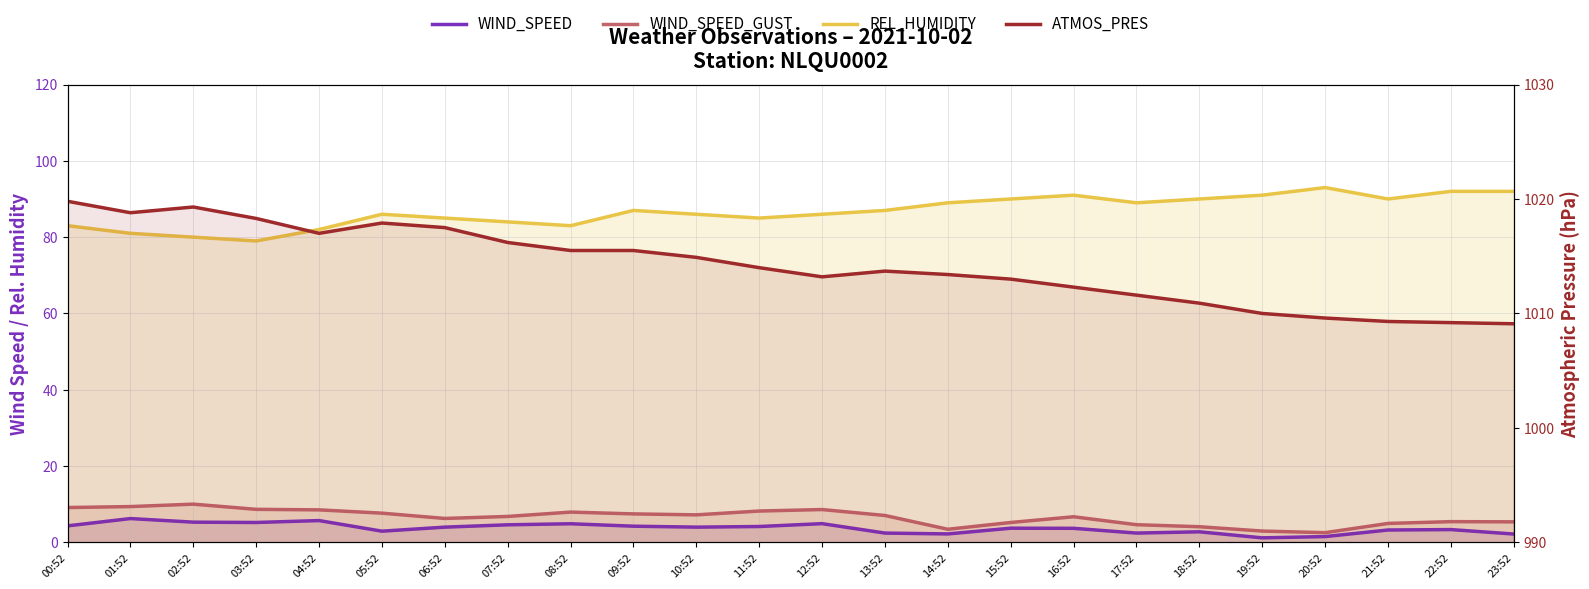

Reading left to right, transcribe all the data shown in this chart.

WIND_SPEED: 00:52=4.3	01:52=6.2	02:52=5.3	03:52=5.2	04:52=5.7	05:52=2.9	06:52=4.0	07:52=4.6	08:52=4.9	09:52=4.2	10:52=4.0	11:52=4.2	12:52=4.9	13:52=2.4	14:52=2.2	15:52=3.7	16:52=3.7	17:52=2.4	18:52=2.8	19:52=1.2	20:52=1.5	21:52=3.2	22:52=3.4	23:52=2.2
WIND_SPEED_GUST: 00:52=9.1	01:52=9.4	02:52=10.0	03:52=8.7	04:52=8.5	05:52=7.7	06:52=6.3	07:52=6.8	08:52=7.9	09:52=7.5	10:52=7.2	11:52=8.2	12:52=8.6	13:52=7.1	14:52=3.4	15:52=5.2	16:52=6.7	17:52=4.6	18:52=4.1	19:52=3.0	20:52=2.6	21:52=5.0	22:52=5.4	23:52=5.4
REL_HUMIDITY: 00:52=83.0	01:52=81.0	02:52=80.0	03:52=79.0	04:52=82.0	05:52=86.0	06:52=85.0	07:52=84.0	08:52=83.0	09:52=87.0	10:52=86.0	11:52=85.0	12:52=86.0	13:52=87.0	14:52=89.0	15:52=90.0	16:52=91.0	17:52=89.0	18:52=90.0	19:52=91.0	20:52=93.0	21:52=90.0	22:52=92.0	23:52=92.0
ATMOS_PRES: 00:52=1019.8	01:52=1018.8	02:52=1019.3	03:52=1018.3	04:52=1017.0	05:52=1017.9	06:52=1017.5	07:52=1016.2	08:52=1015.5	09:52=1015.5	10:52=1014.9	11:52=1014.0	12:52=1013.2	13:52=1013.7	14:52=1013.4	15:52=1013.0	16:52=1012.3	17:52=1011.6	18:52=1010.9	19:52=1010.0	20:52=1009.6	21:52=1009.3	22:52=1009.2	23:52=1009.1